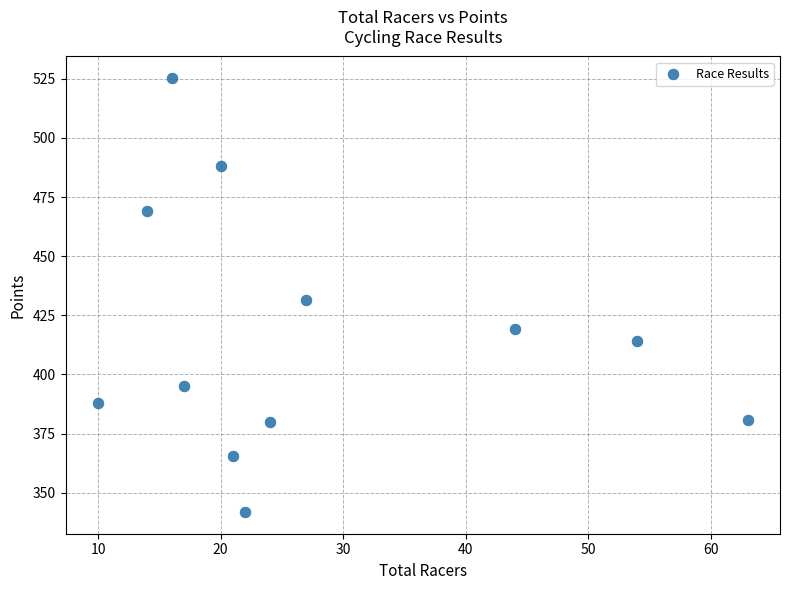

What is the average X value?

27.7